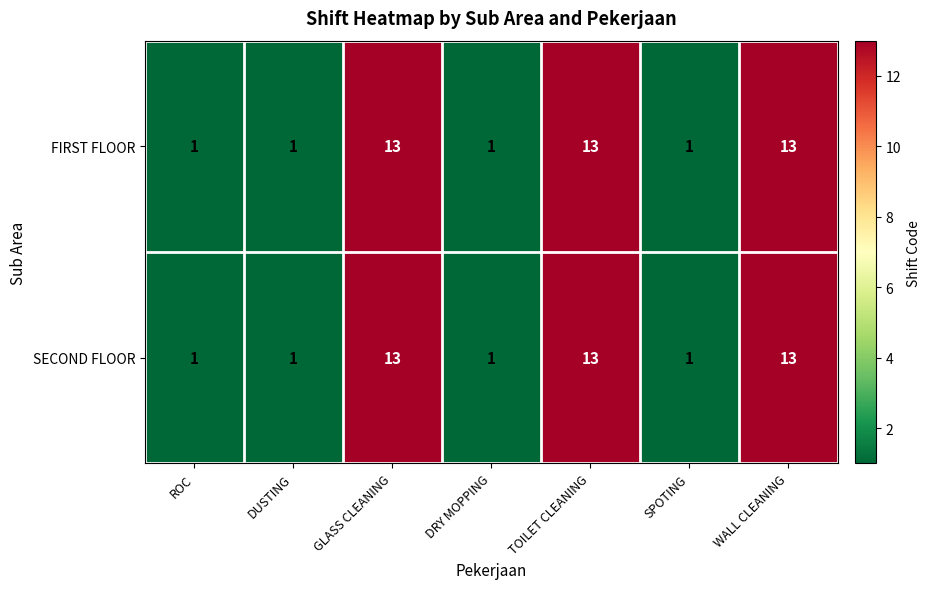

Is it true that FIRST FLOOR equals 0 at SPOTING?

False